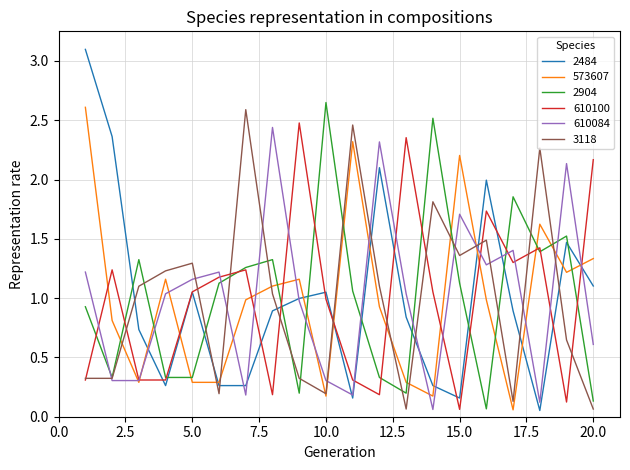

Which series has the widest spread of values?

2484